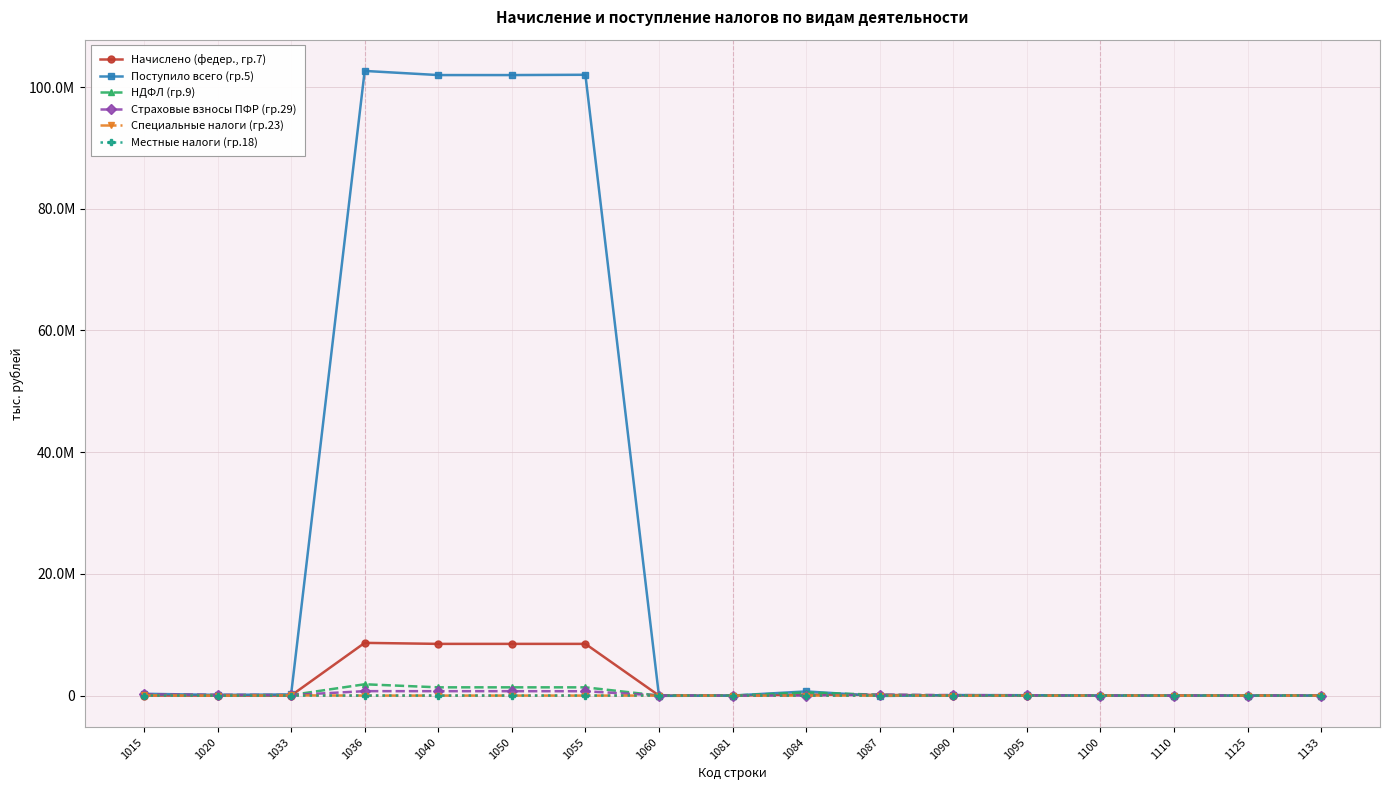

The value of НДФЛ (гр.9) at 1055 is 2207021. True or false?

False